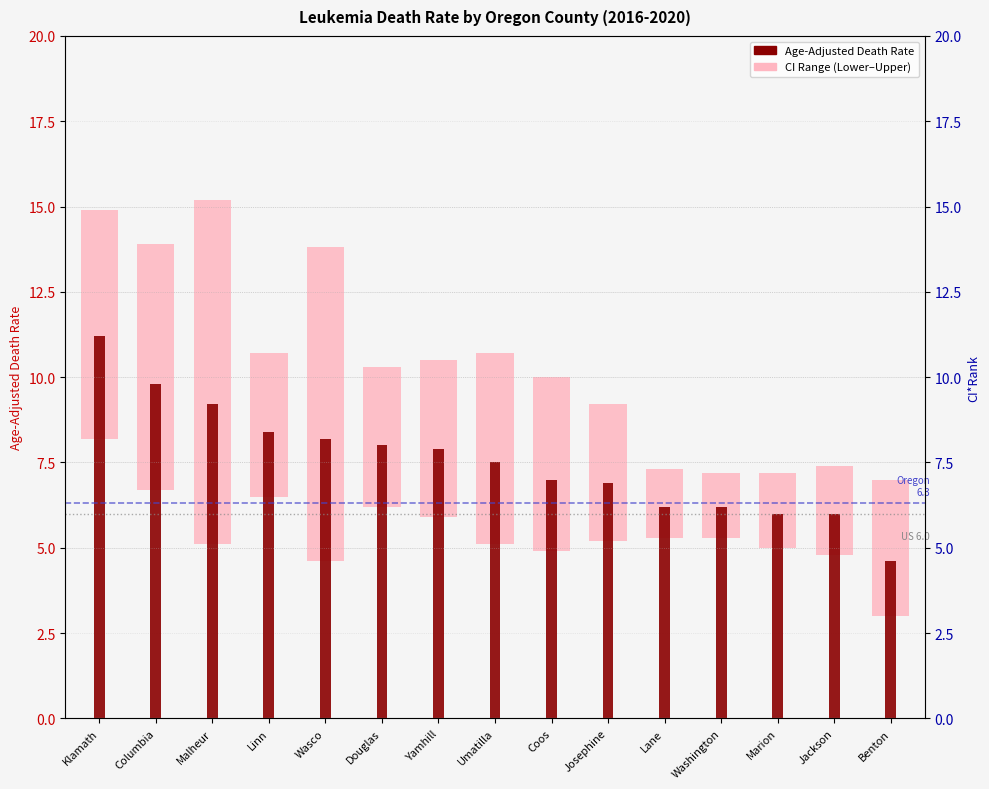

Which label corresponds to the smallest value in the chart?

Washington